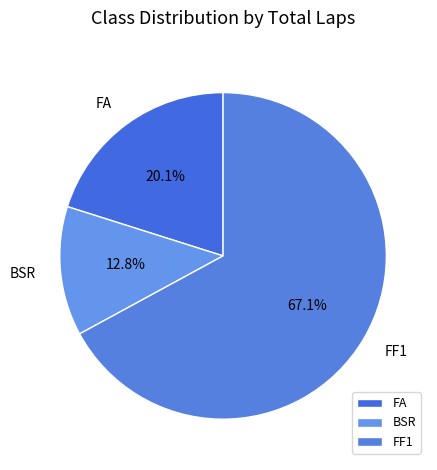

To the nearest percent, what is the difference between the largest and smallest slice percentages?

54%